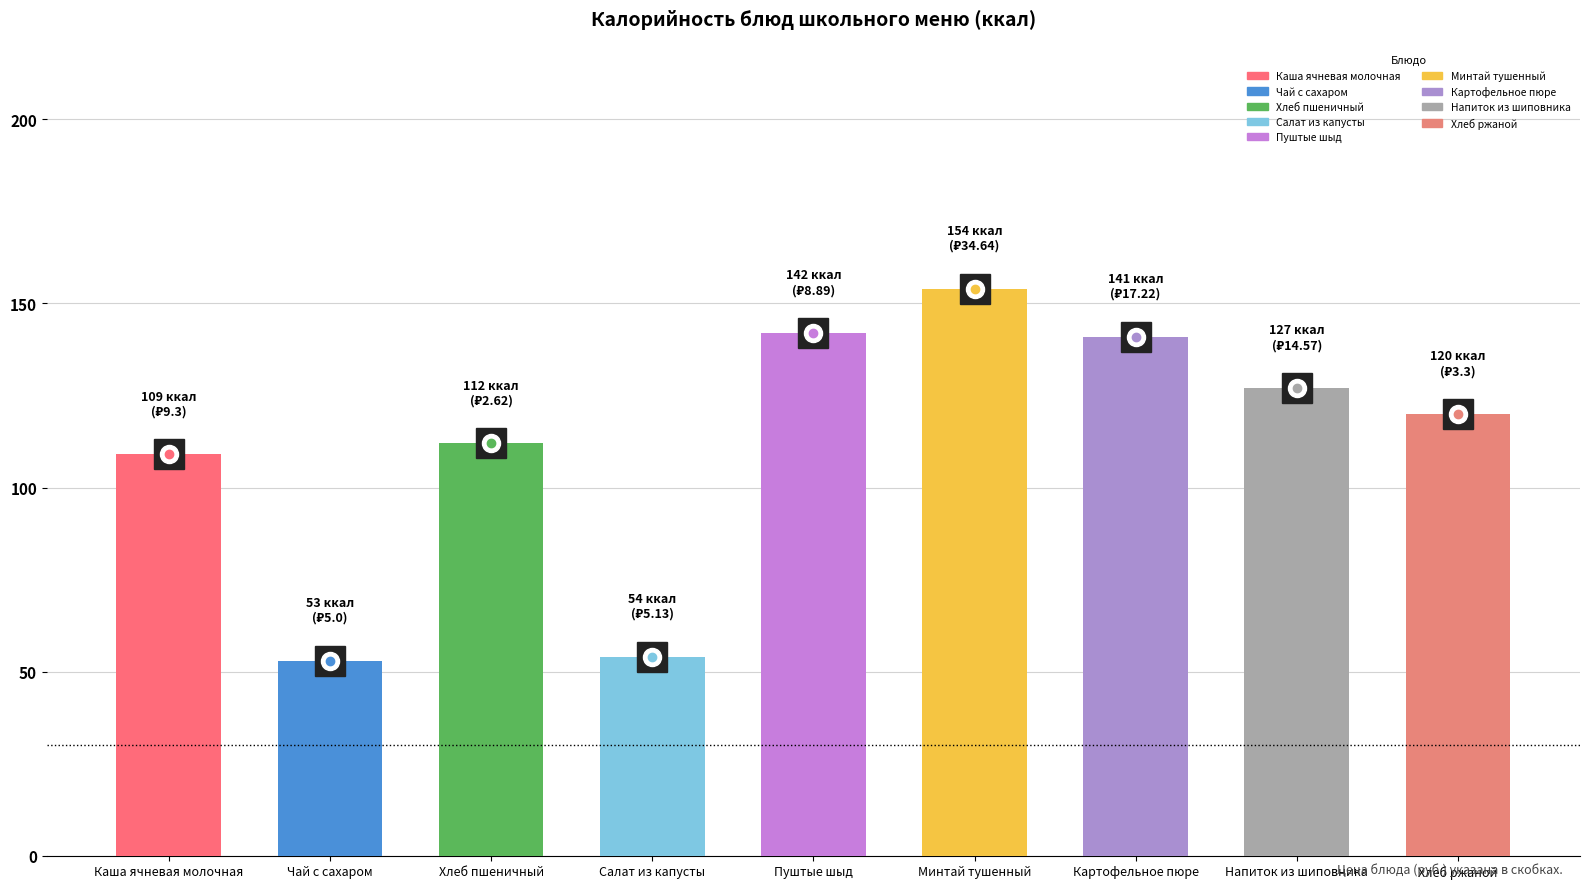

Where does the data first go above 120?

Пуштые шыд